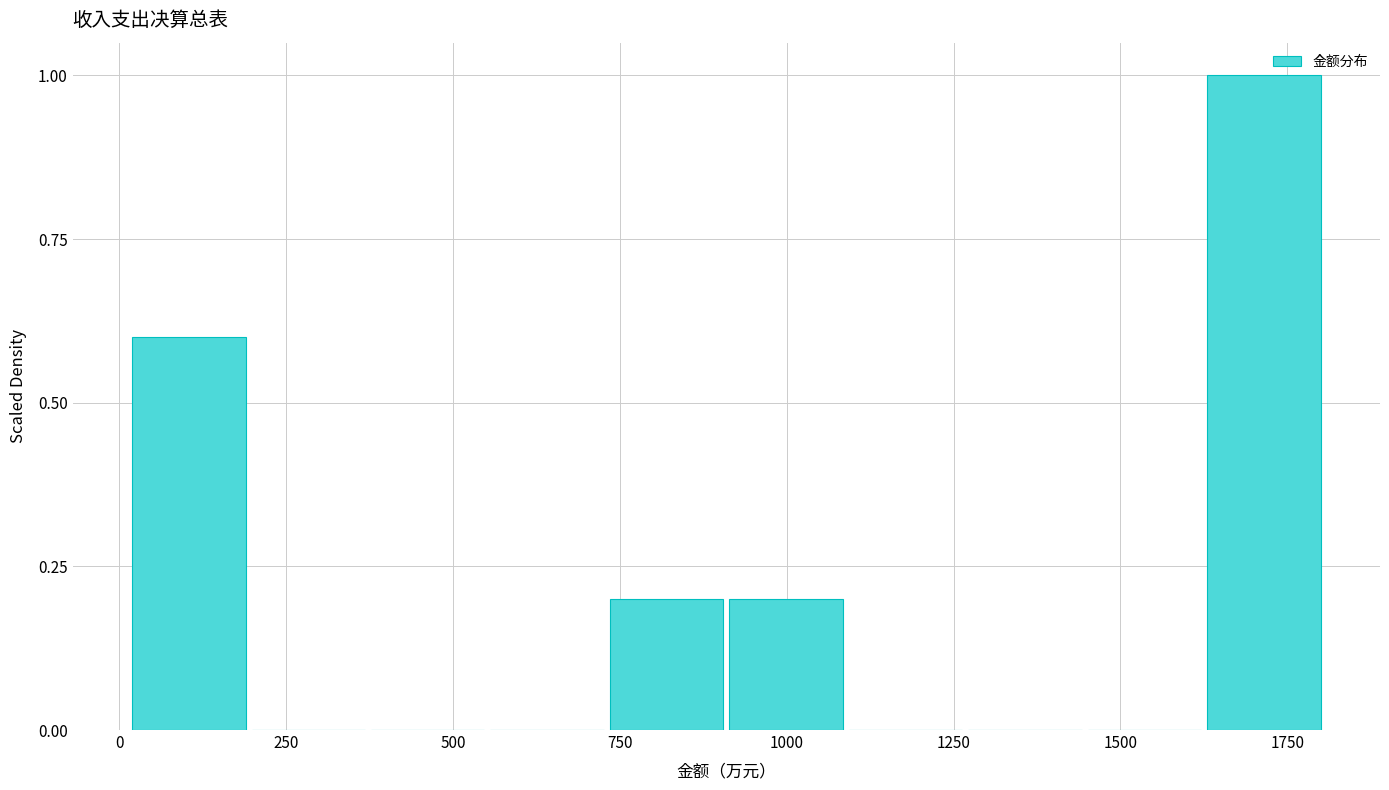

Around what value on the x-axis is the tallest bar? Give the approximate position of its centre, as read against the axis.

1700